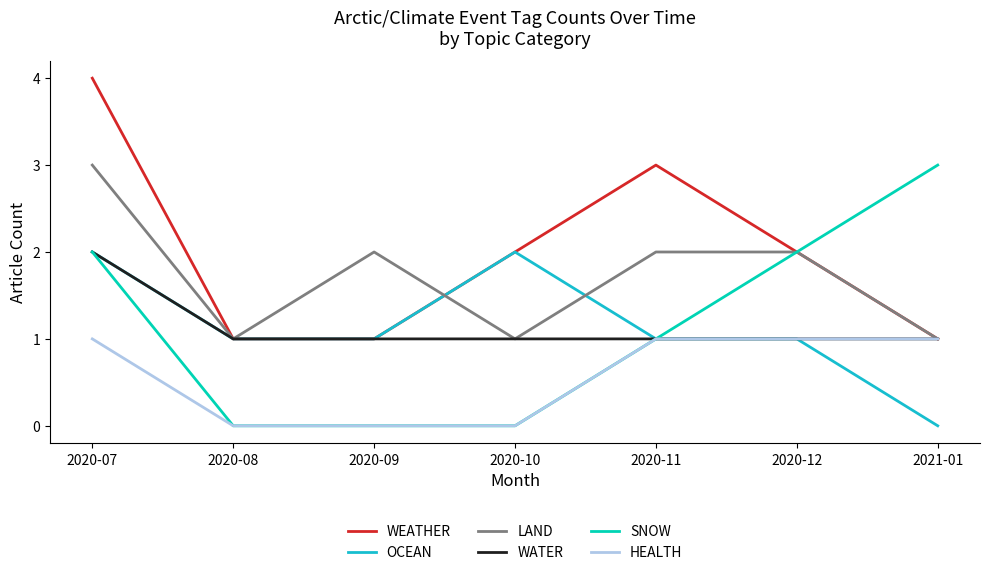

What is the maximum value shown in the chart?

4